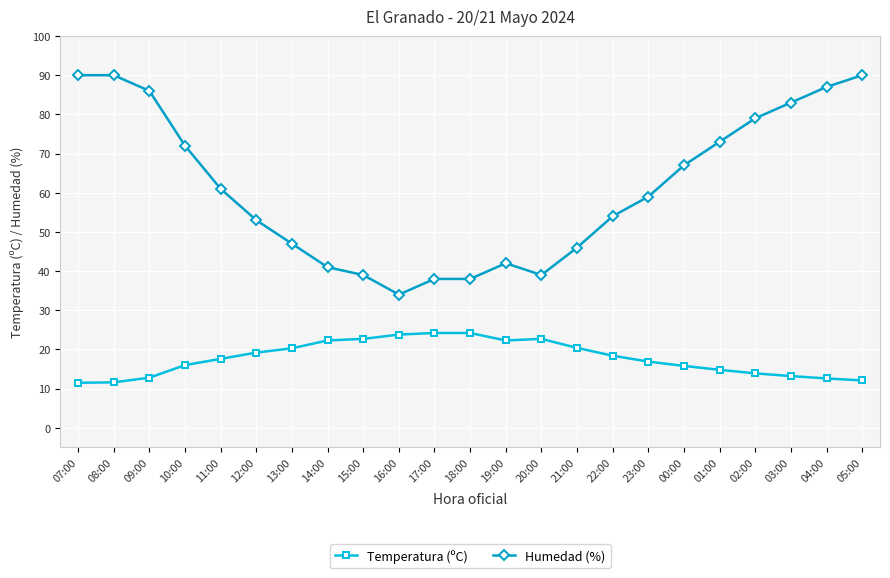

Count the number of categories in the chart.

23